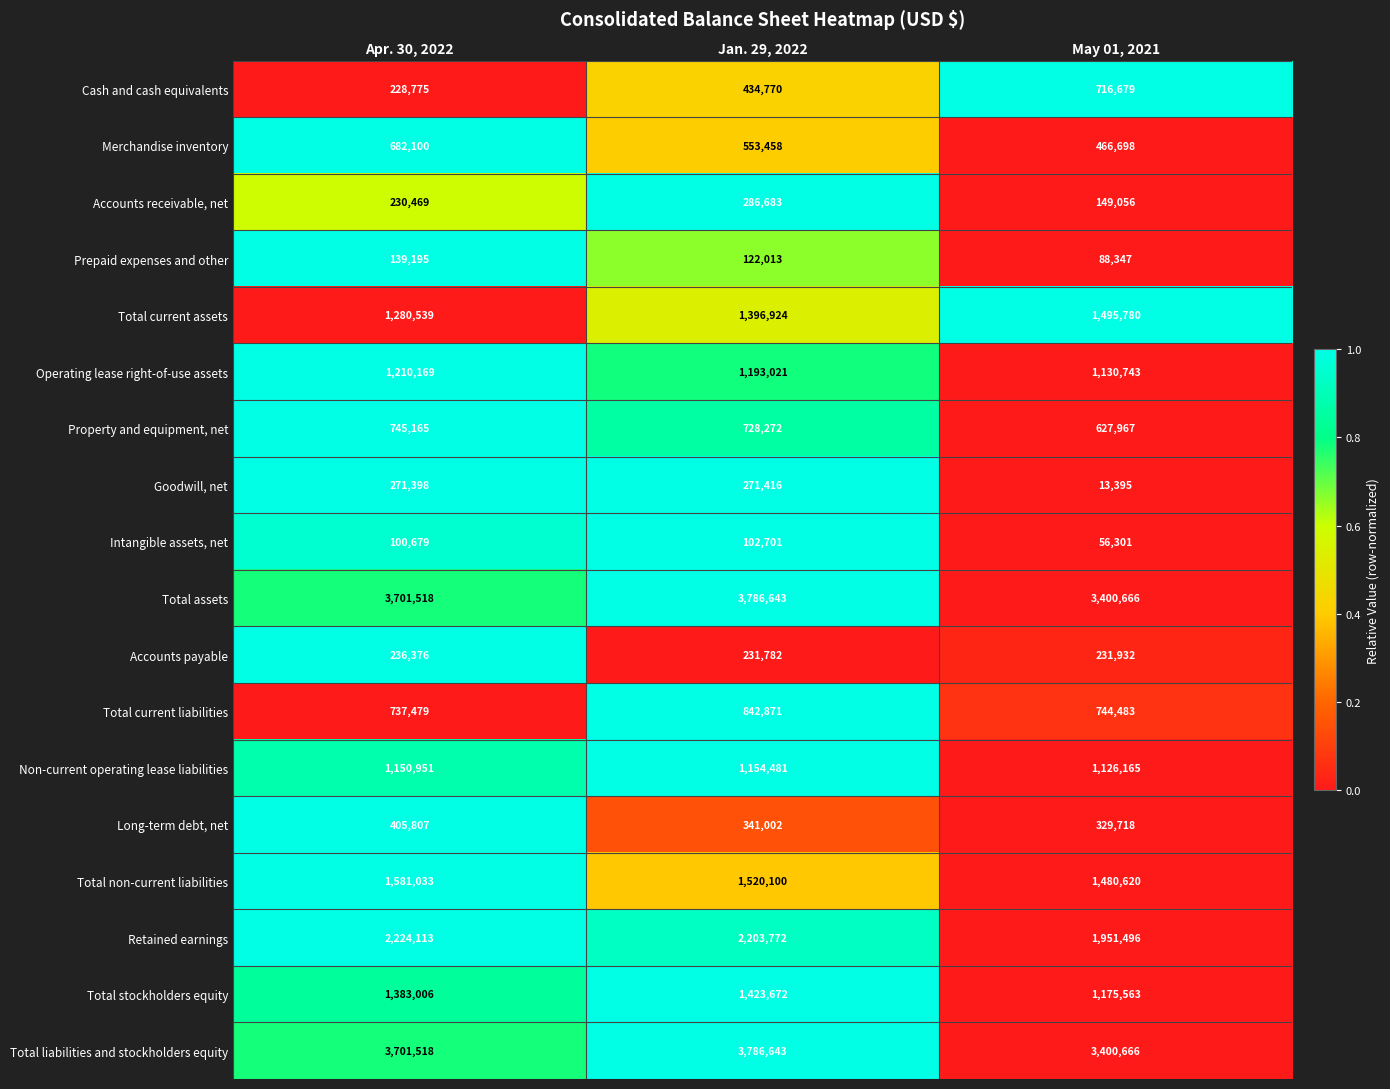

What is the difference between the highest and lowest values at May 01, 2021?

3387271